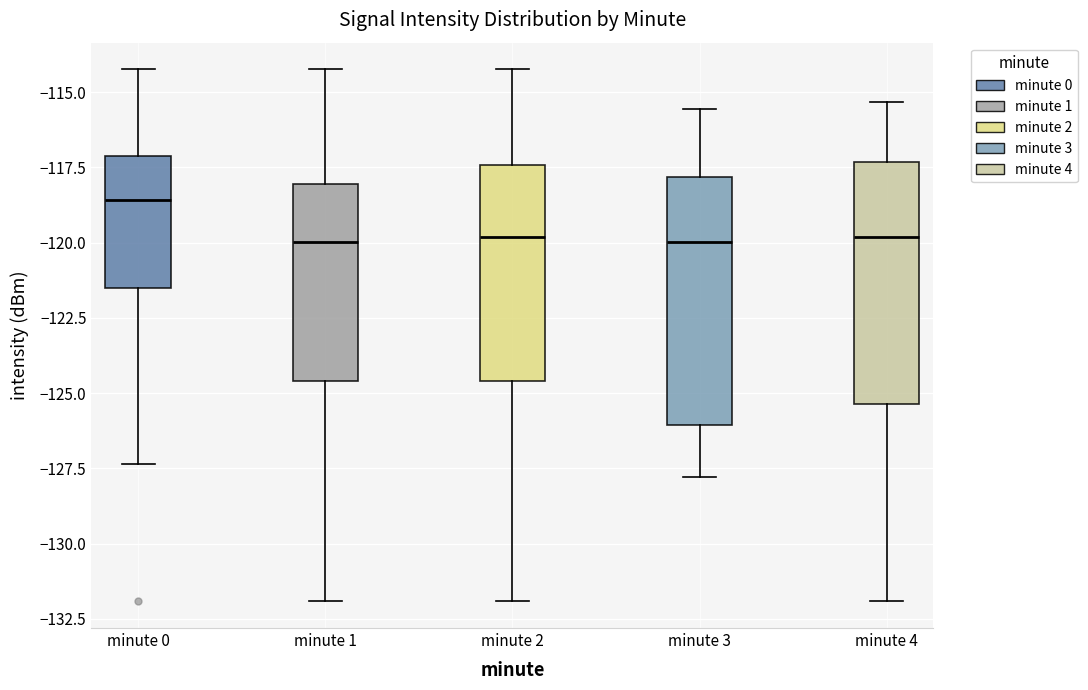

Where does the median line of the box for minute 2 sit on the y-axis? The values are not printed on the chart, so give them approximately, as read against the axis.

-120.0